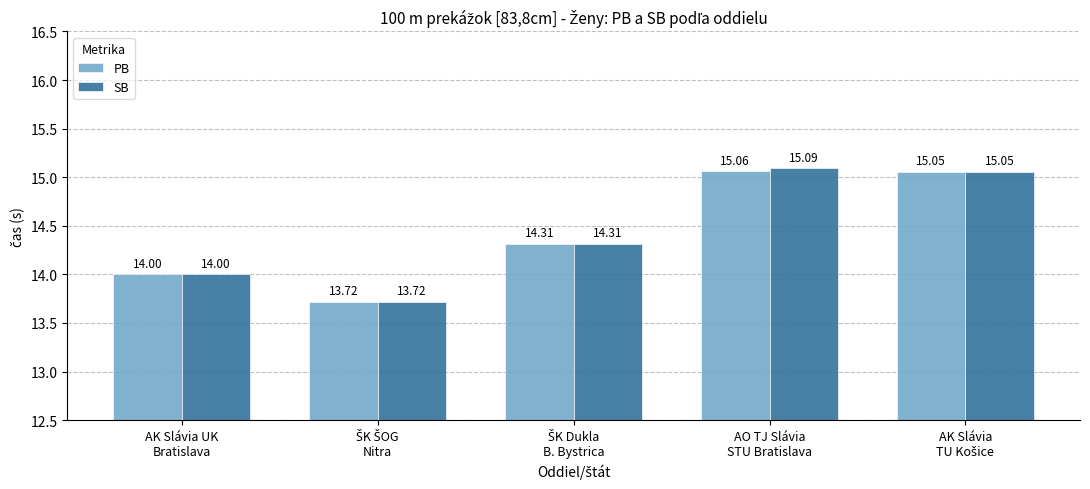

Which series has the largest total across all categories?

SB